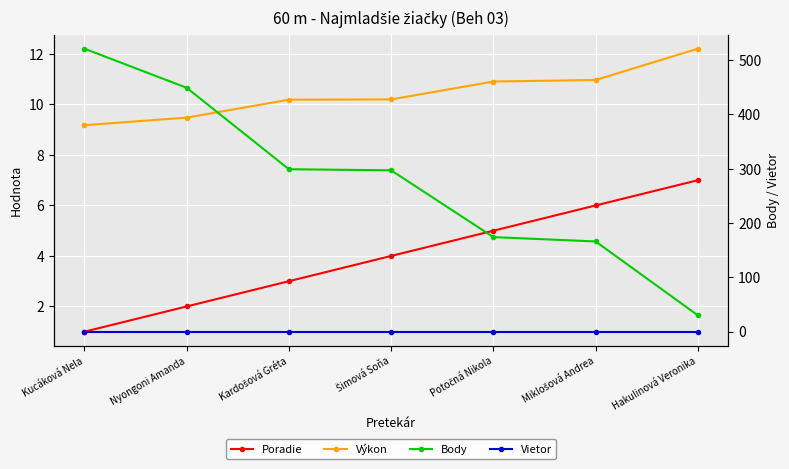

Reading right to left, transcribe all the data shown in this chart.

Poradie: 7.0	6.0	5.0	4.0	3.0	2.0	1.0
Výkon: 12.2	11.0	10.9	10.2	10.2	9.5	9.2
Body: 30.0	166.0	174.0	297.0	299.0	449.0	521.0
Vietor: -0.2	-0.2	-0.2	-0.2	-0.2	-0.2	-0.2